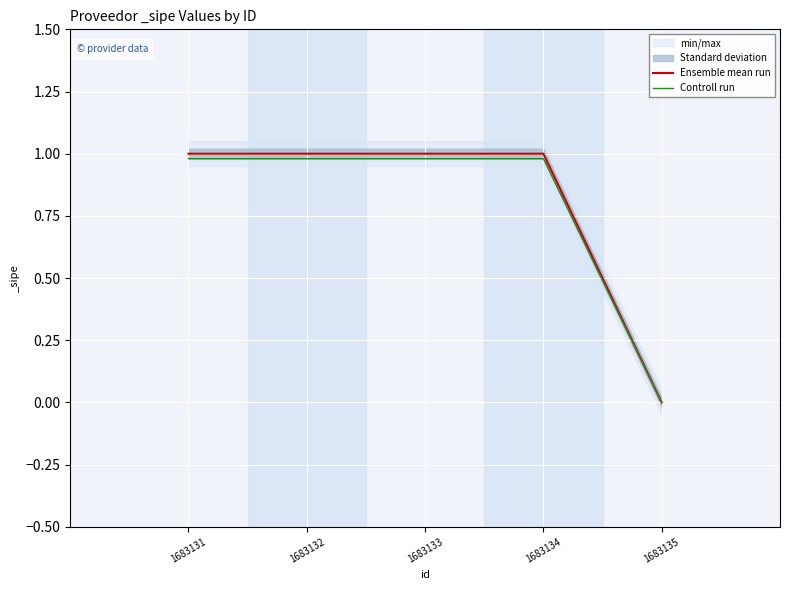

List the series in order of their overall mean, lowest first.

Controll run, Ensemble mean run